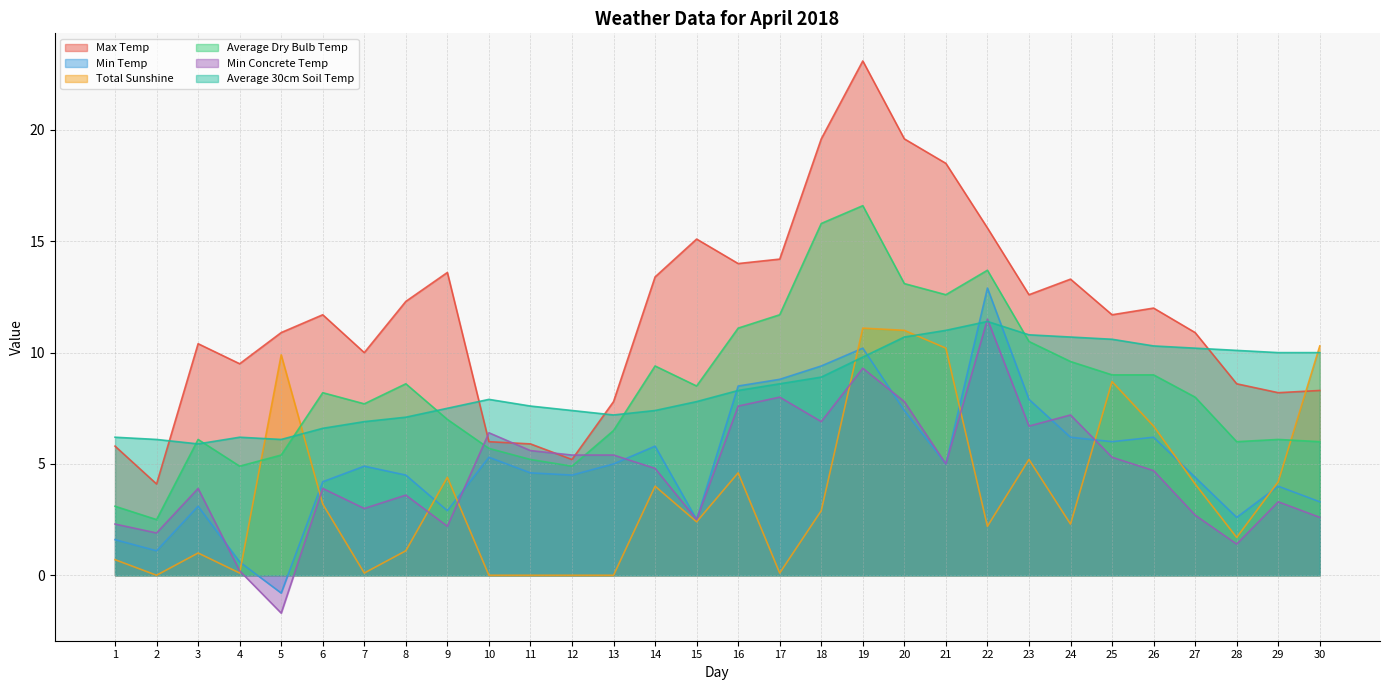

Reading right to left, transcribe all the data shown in this chart.

Max Temp: 30=8.3	29=8.2	28=8.6	27=10.9	26=12.0	25=11.7	24=13.3	23=12.6	22=15.6	21=18.5	20=19.6	19=23.1	18=19.6	17=14.2	16=14.0	15=15.1	14=13.4	13=7.8	12=5.2	11=5.9	10=6.0	9=13.6	8=12.3	7=10.0	6=11.7	5=10.9	4=9.5	3=10.4	2=4.1	1=5.8
Min Temp: 30=3.3	29=4.0	28=2.6	27=4.4	26=6.2	25=6.0	24=6.2	23=7.9	22=12.9	21=5.0	20=7.4	19=10.2	18=9.4	17=8.8	16=8.5	15=2.5	14=5.8	13=5.0	12=4.5	11=4.6	10=5.3	9=2.9	8=4.5	7=4.9	6=4.2	5=-0.8	4=0.6	3=3.1	2=1.1	1=1.6
Total Sunshine: 30=10.3	29=4.2	28=1.7	27=4.1	26=6.7	25=8.7	24=2.3	23=5.2	22=2.2	21=10.2	20=11.0	19=11.1	18=2.9	17=0.1	16=4.6	15=2.4	14=4.0	13=0.0	12=0.0	11=0.0	10=0.0	9=4.4	8=1.1	7=0.1	6=3.2	5=9.9	4=0.1	3=1.0	2=0.0	1=0.7
Average Dry Bulb Temp: 30=6.0	29=6.1	28=6.0	27=8.0	26=9.0	25=9.0	24=9.6	23=10.5	22=13.7	21=12.6	20=13.1	19=16.6	18=15.8	17=11.7	16=11.1	15=8.5	14=9.4	13=6.5	12=4.9	11=5.2	10=5.7	9=7.0	8=8.6	7=7.7	6=8.2	5=5.4	4=4.9	3=6.1	2=2.5	1=3.1
Min Concrete Temp: 30=2.6	29=3.3	28=1.4	27=2.7	26=4.7	25=5.3	24=7.2	23=6.7	22=11.5	21=5.0	20=7.8	19=9.3	18=6.9	17=8.0	16=7.6	15=2.5	14=4.8	13=5.4	12=5.4	11=5.6	10=6.4	9=2.2	8=3.6	7=3.0	6=3.9	5=-1.7	4=0.2	3=3.9	2=1.9	1=2.3
Average 30cm Soil Temp: 30=10.0	29=10.0	28=10.1	27=10.2	26=10.3	25=10.6	24=10.7	23=10.8	22=11.4	21=11.0	20=10.7	19=9.8	18=8.9	17=8.6	16=8.3	15=7.8	14=7.4	13=7.2	12=7.4	11=7.6	10=7.9	9=7.5	8=7.1	7=6.9	6=6.6	5=6.1	4=6.2	3=5.9	2=6.1	1=6.2